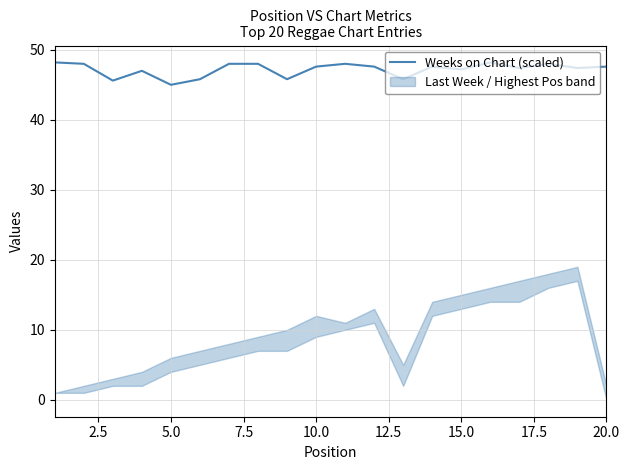

What is the maximum value for Weeks on Chart (scaled)?

48.2